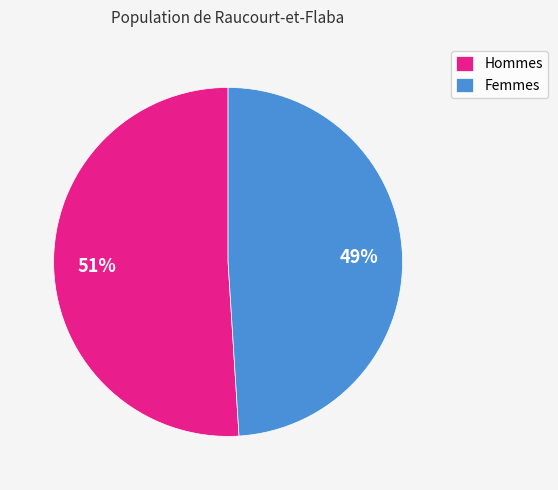

Count the number of slices in the pie.

2